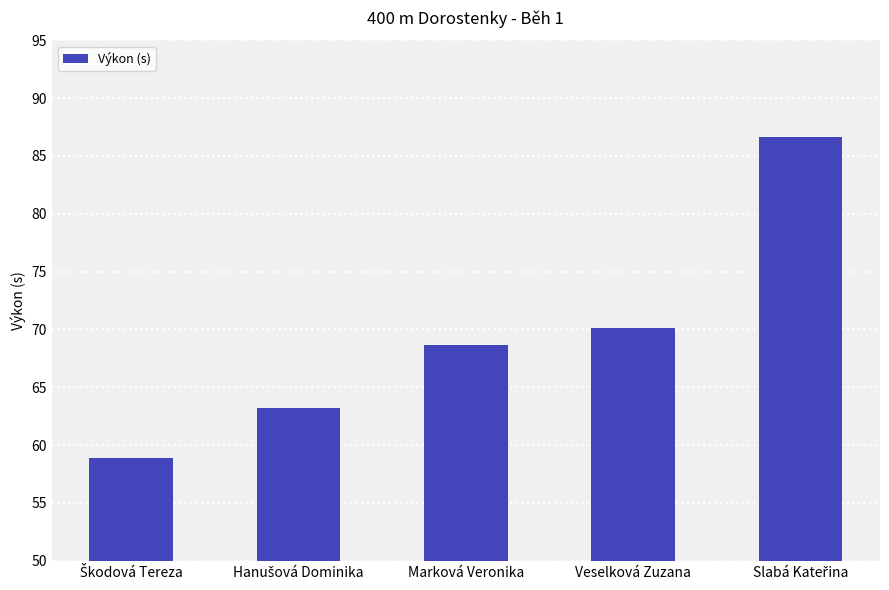

Reading right to left, transcribe all the data shown in this chart.

86.7	70.2	68.7	63.2	58.9